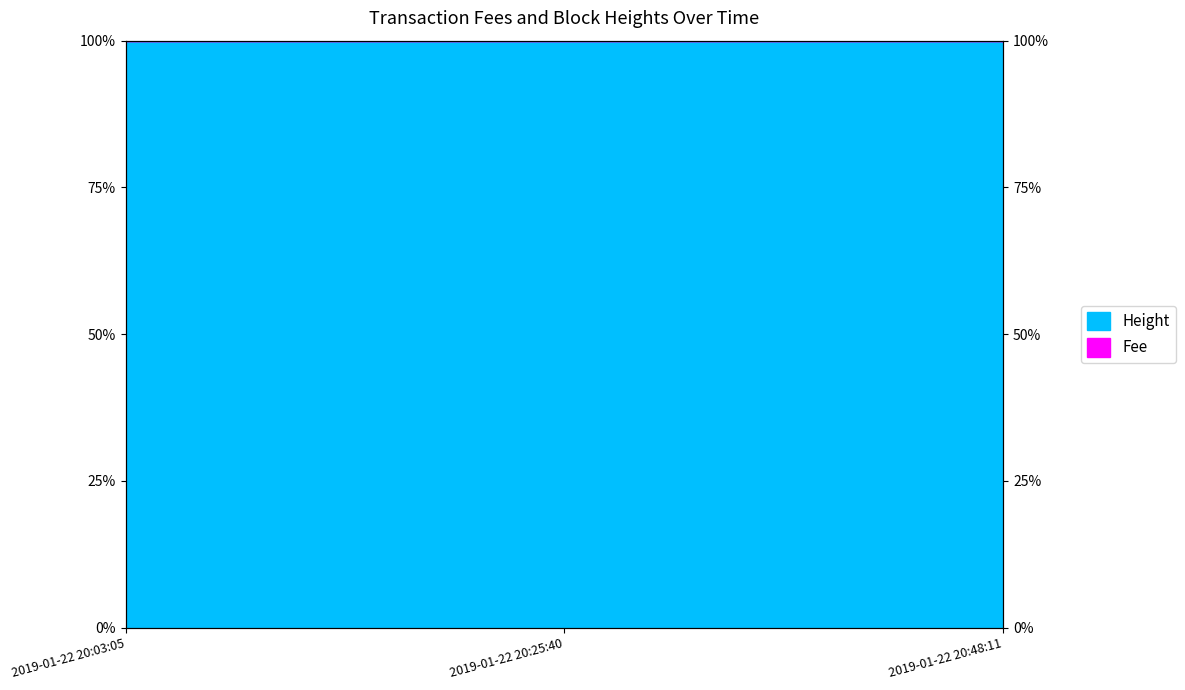

The chart shows a value of 37.1 at 2019-01-22 20:03:05. True or false?

False